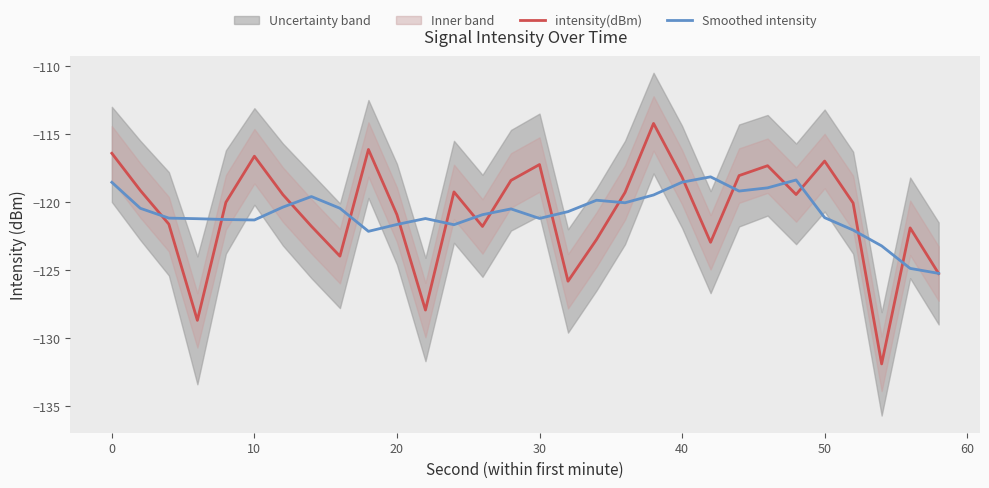

In intensity(dBm), how many points are lower than both neighbors (excluding endpoints)?

8